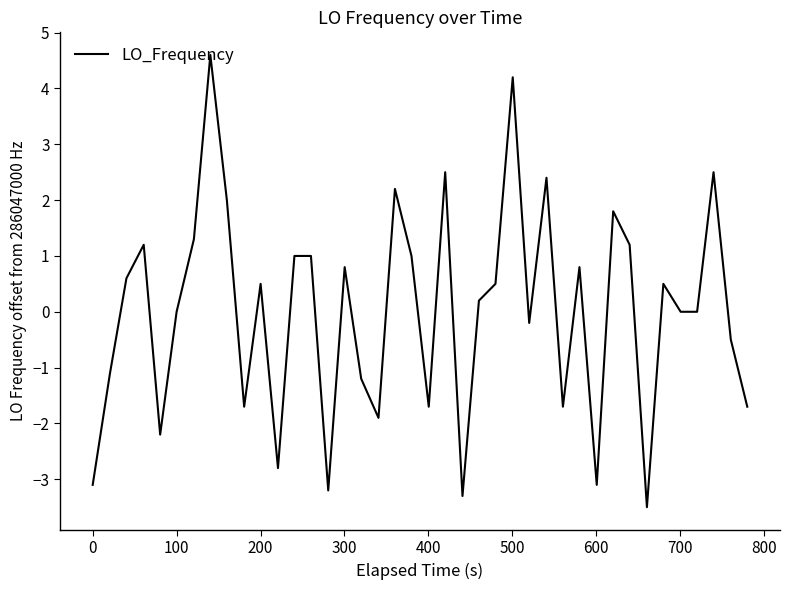

What is the difference between the maximum and minimum values?

8.1